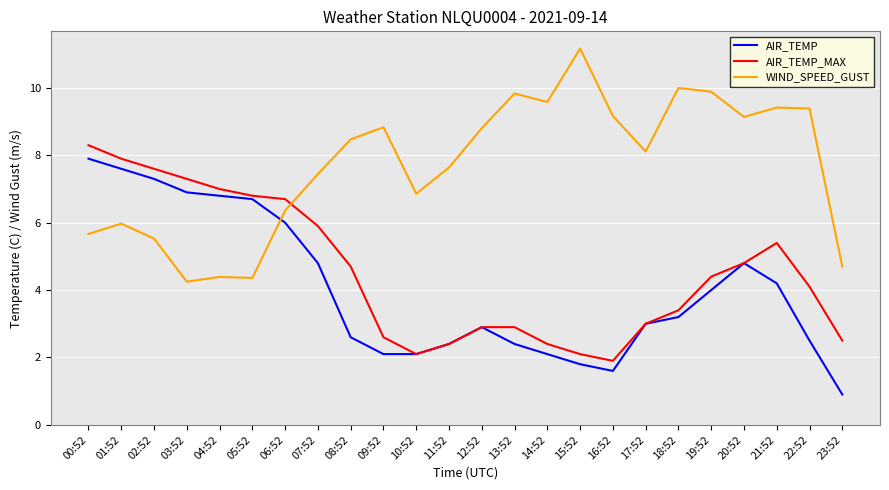

How many lines are shown in the chart?

3